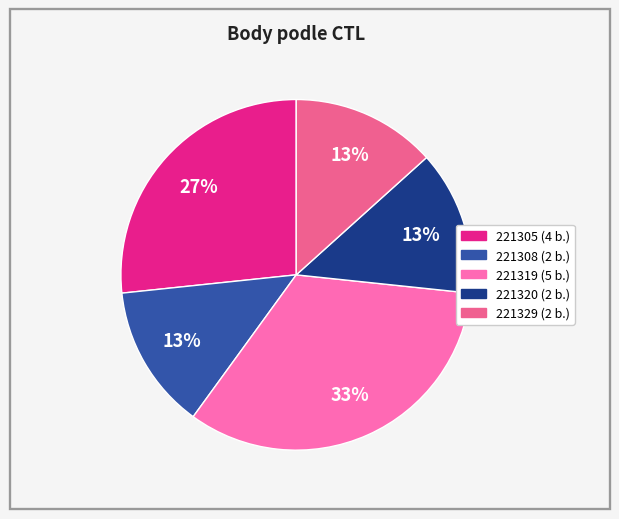

Count the number of slices in the pie.

5